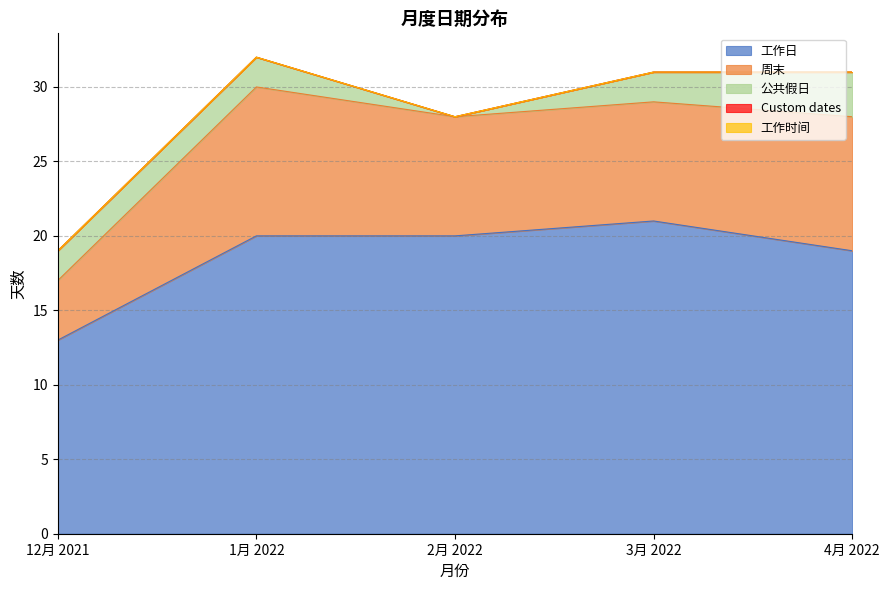

List the series in order of their peak value, highest first.

工作日, 周末, 公共假日, Custom dates, 工作时间